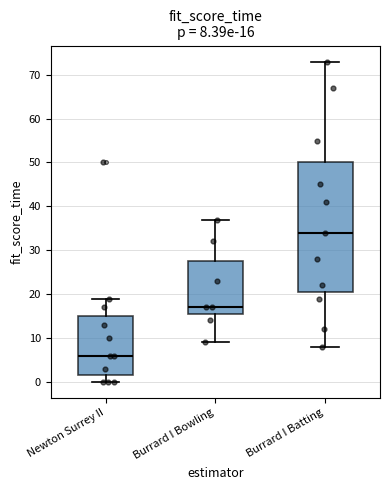

Which box has the lowest median line?

Newton Surrey II